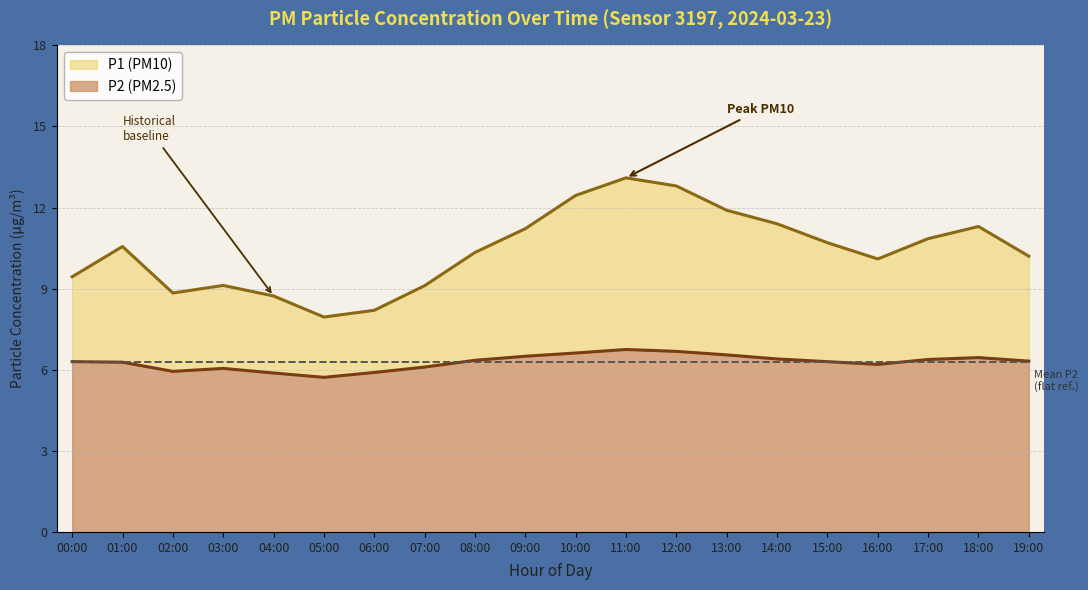

How many data points in P1 are less than 10?

7